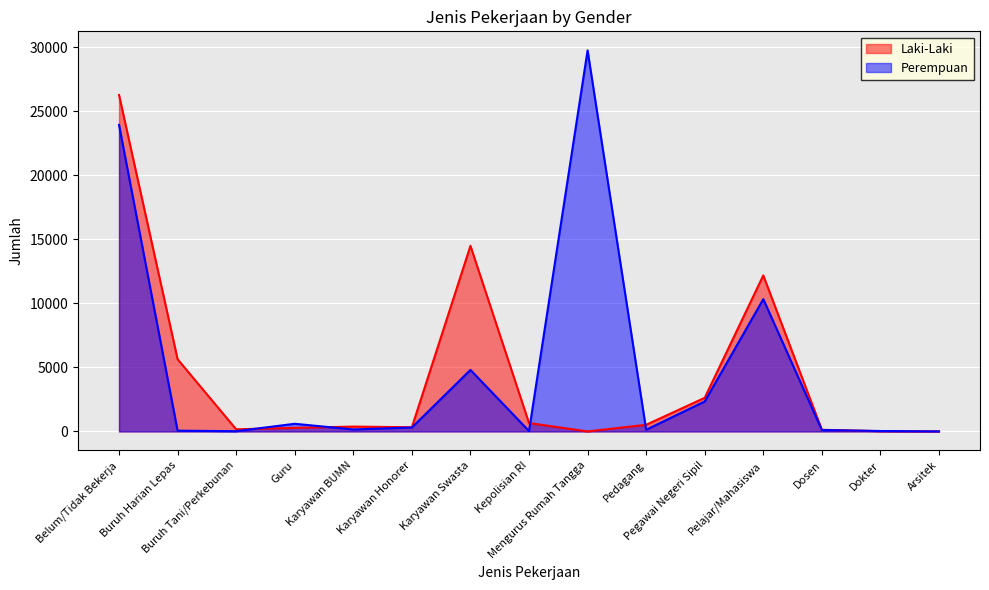

Which category has the highest value across all series?

Mengurus Rumah Tangga